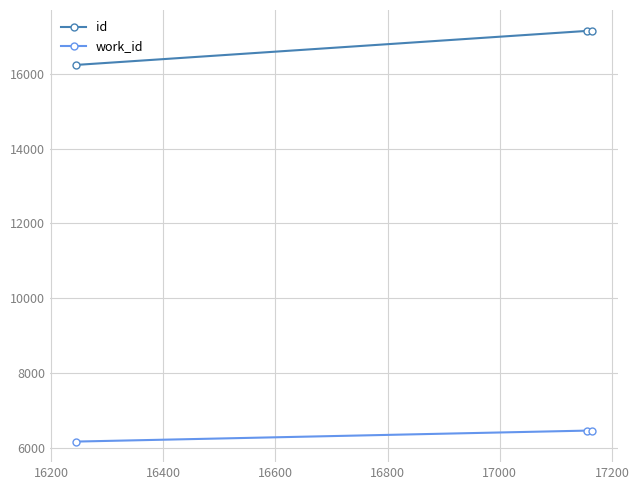

What is the smallest value displayed?

6162